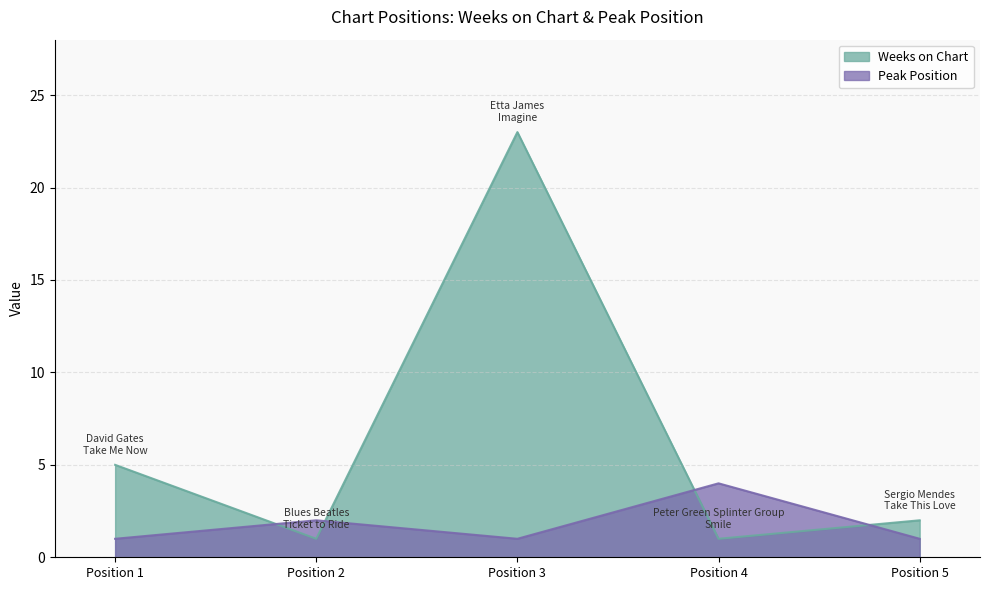

What is the maximum value for Weeks on Chart?

23